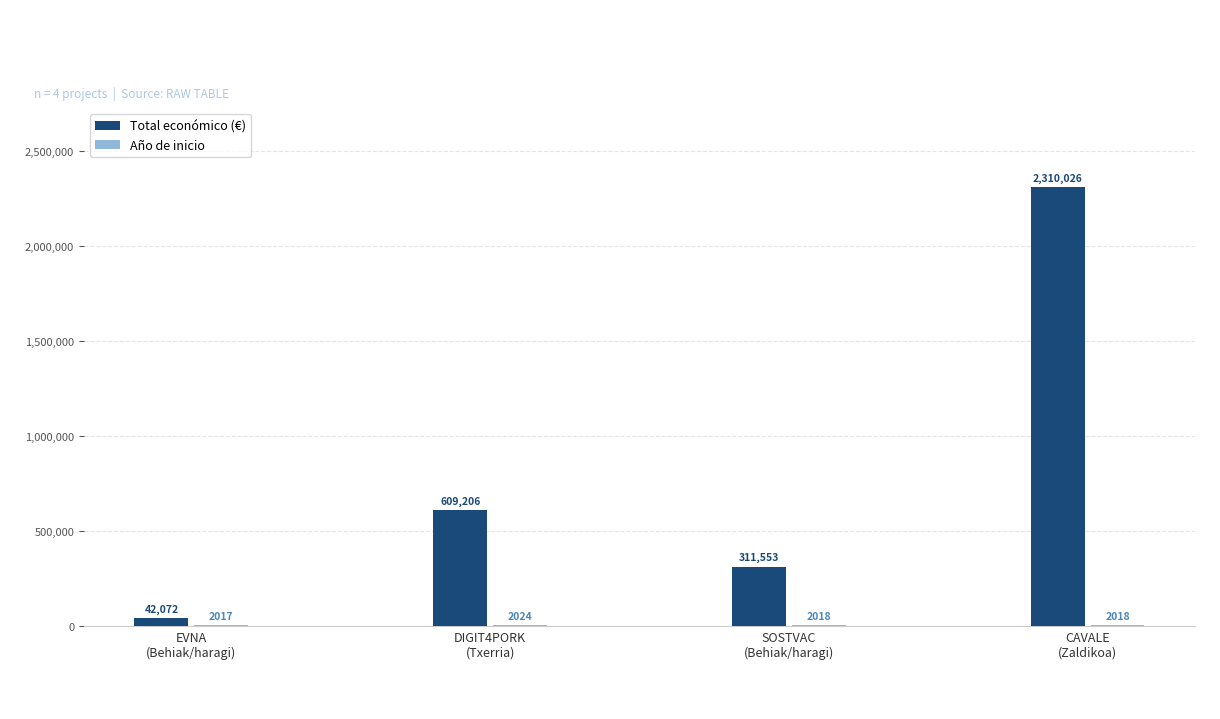

How many series are shown in this chart?

2